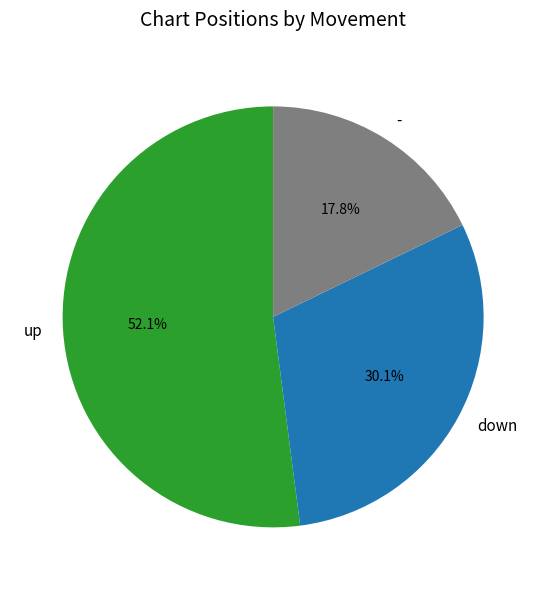

To the nearest percent, what is the combined percentage of up and -?

70%